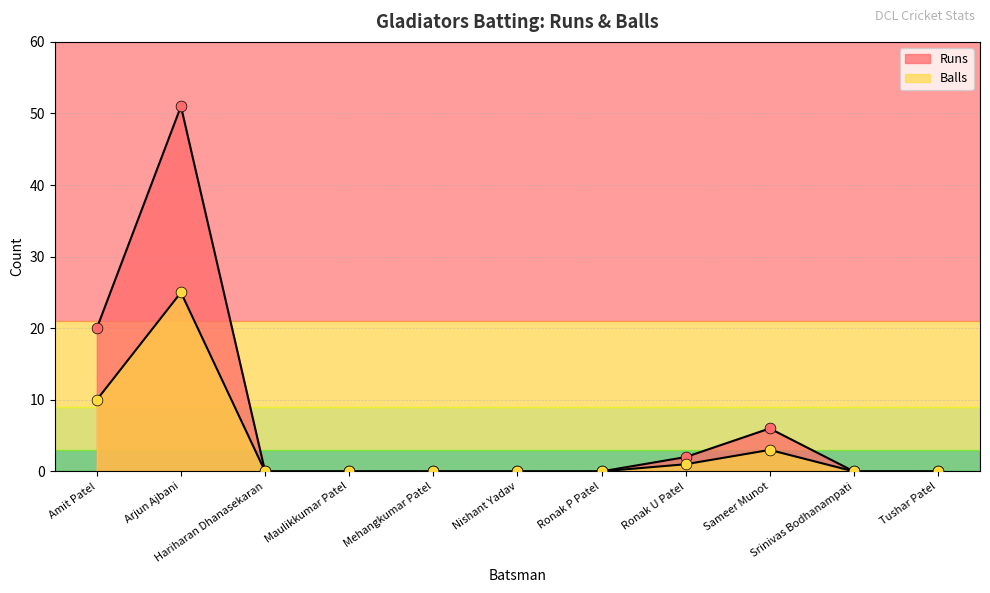

Which series contains the lowest Y value?

Runs